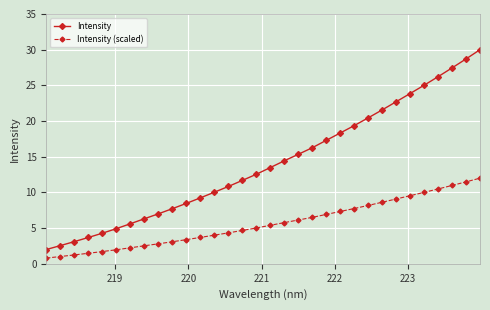

List the series in order of their overall mean, highest first.

Intensity, Intensity (scaled)